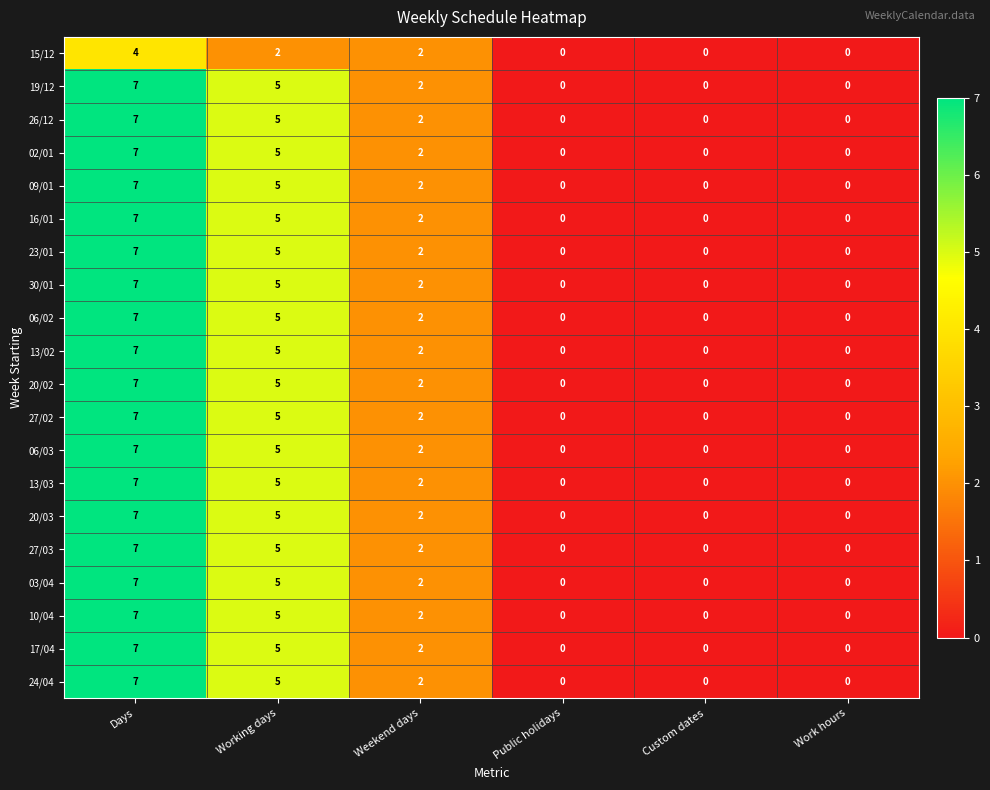

What is the difference between the maximum and minimum values in the 27/02 series?

7